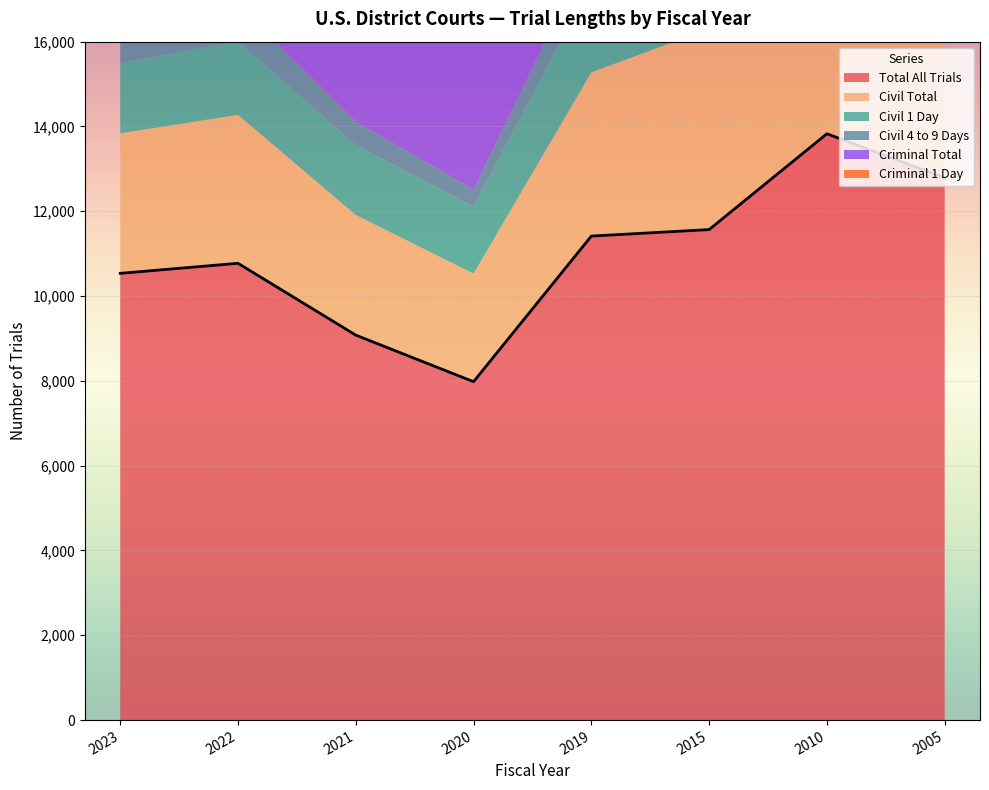

True or false: Criminal Total and Criminal 1 Day intersect in this chart.

False